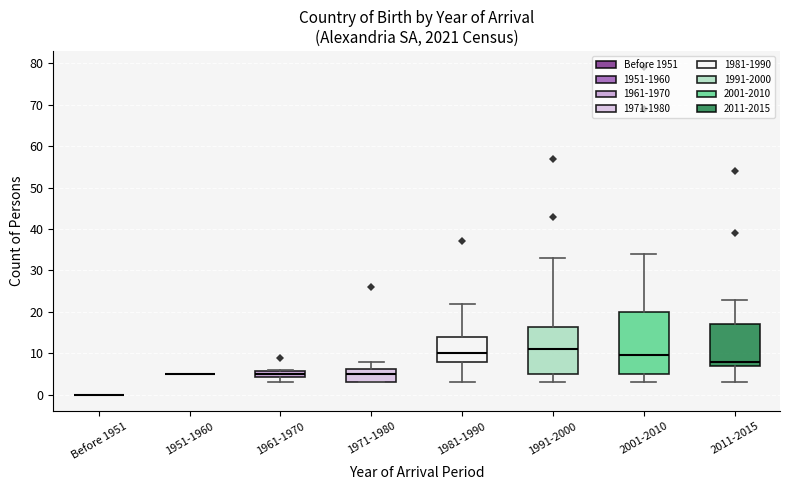

Comparing the boxes themselves (not the whiskers), which one is the tallest?

2001-2010